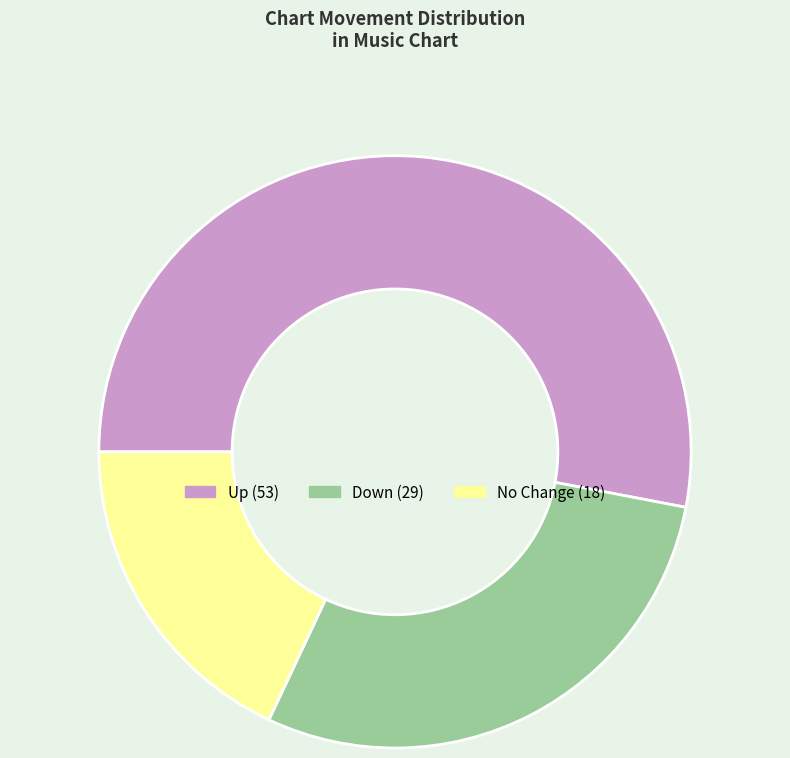

Is there a majority slice in this chart?

Yes